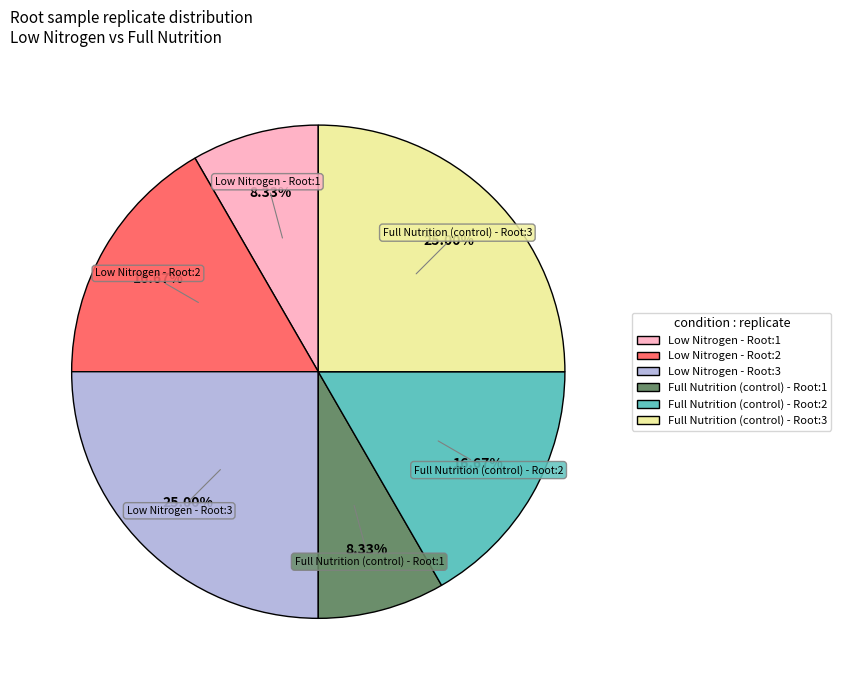

Between Full Nutrition (control) - Root:1 and Full Nutrition (control) - Root:2, which is larger?

Full Nutrition (control) - Root:2